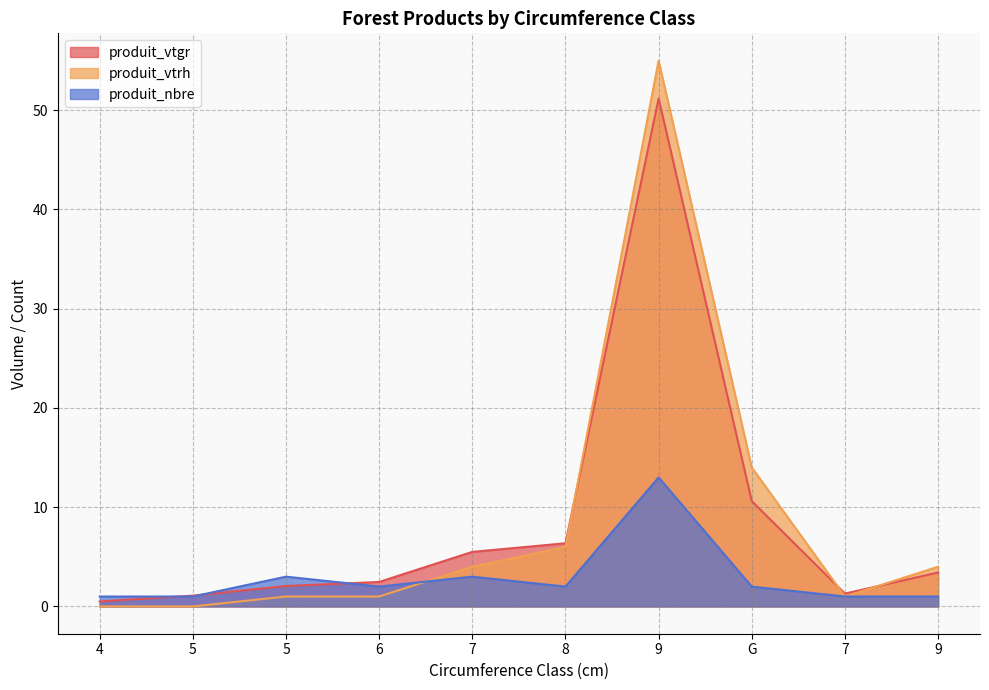

What is the sum of the produit_vtrh values at 7 and 4?

1.0